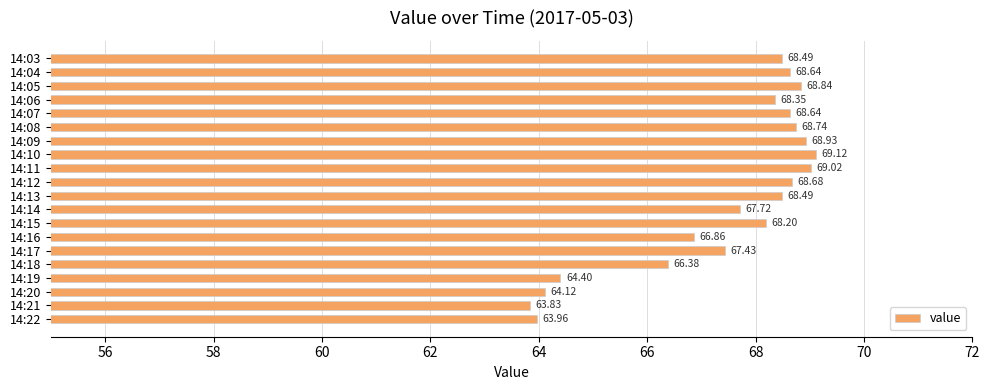

How many values are below 68?

8